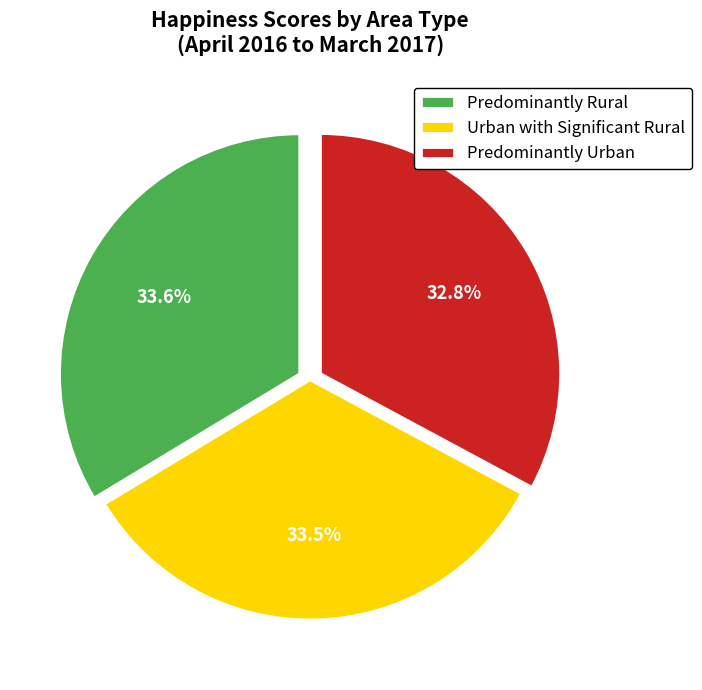

How many segments does this pie chart have?

3